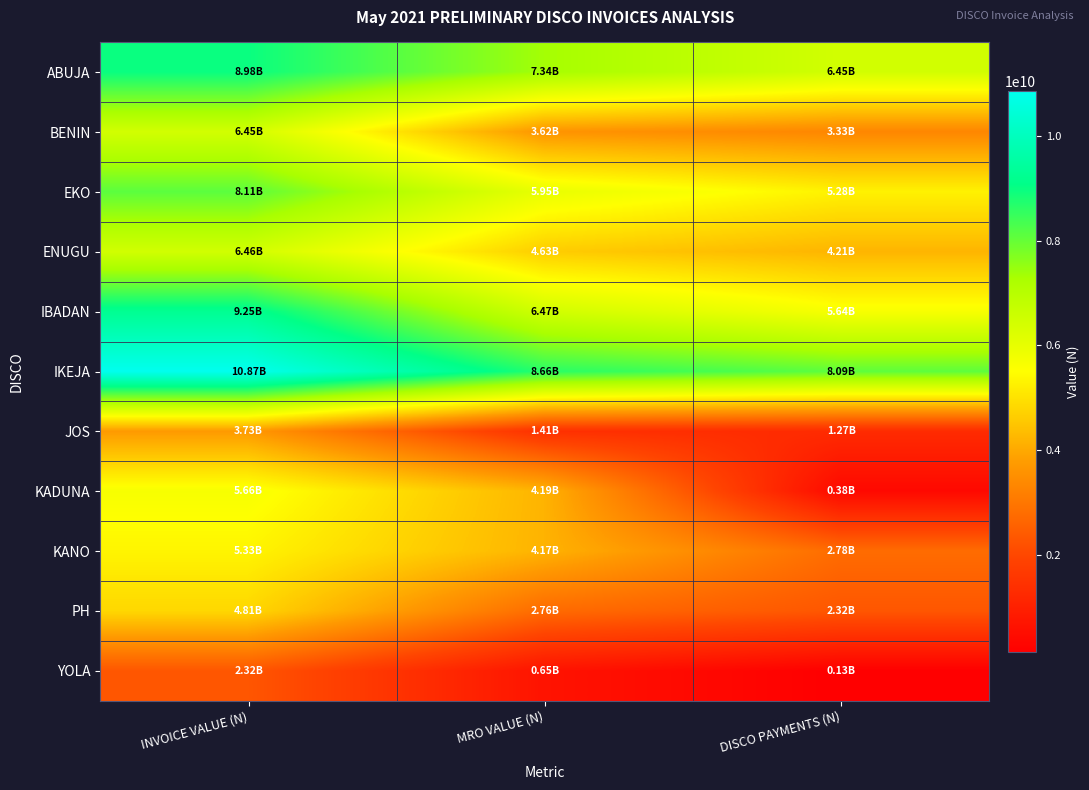

Reading left to right, transcribe all the data shown in this chart.

ABUJA: INVOICE VALUE (N)=8981473438.6	MRO VALUE (N)=7344150830.7	DISCO PAYMENTS (N)=6445105339.5
BENIN: INVOICE VALUE (N)=6447658745.6	MRO VALUE (N)=3622939449.1	DISCO PAYMENTS (N)=3334084337.4
EKO: INVOICE VALUE (N)=8114464714.9	MRO VALUE (N)=5950336975.5	DISCO PAYMENTS (N)=5279270743.5
ENUGU: INVOICE VALUE (N)=6460536785.1	MRO VALUE (N)=4627682499.2	DISCO PAYMENTS (N)=4208393661.8
IBADAN: INVOICE VALUE (N)=9251022501.7	MRO VALUE (N)=6472015342.2	DISCO PAYMENTS (N)=5643123726.0
IKEJA: INVOICE VALUE (N)=10869268009.8	MRO VALUE (N)=8658458896.6	DISCO PAYMENTS (N)=8087822326.1
JOS: INVOICE VALUE (N)=3734328960.9	MRO VALUE (N)=1414563810.4	DISCO PAYMENTS (N)=1272659309.9
KADUNA: INVOICE VALUE (N)=5659545301.0	MRO VALUE (N)=4188063522.7	DISCO PAYMENTS (N)=376697238.4
KANO: INVOICE VALUE (N)=5326603035.8	MRO VALUE (N)=4174991459.5	DISCO PAYMENTS (N)=2777215698.5
PH: INVOICE VALUE (N)=4811354427.0	MRO VALUE (N)=2755462680.4	DISCO PAYMENTS (N)=2322440781.9
YOLA: INVOICE VALUE (N)=2324964186.3	MRO VALUE (N)=649362497.2	DISCO PAYMENTS (N)=132190170.2